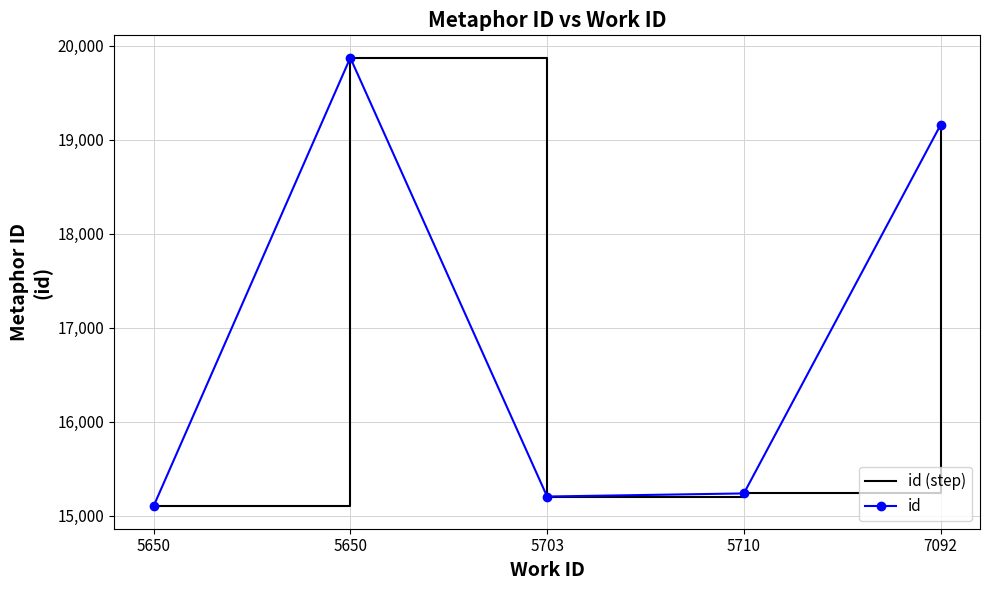

How many values in the id (step) series exceed 15238?

2